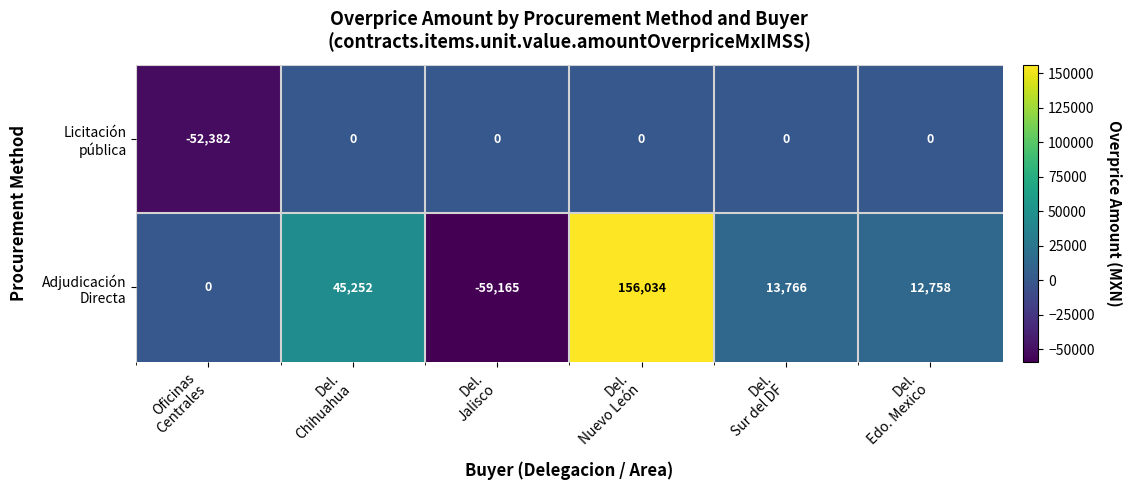

What is the minimum value shown in the chart?

-59165